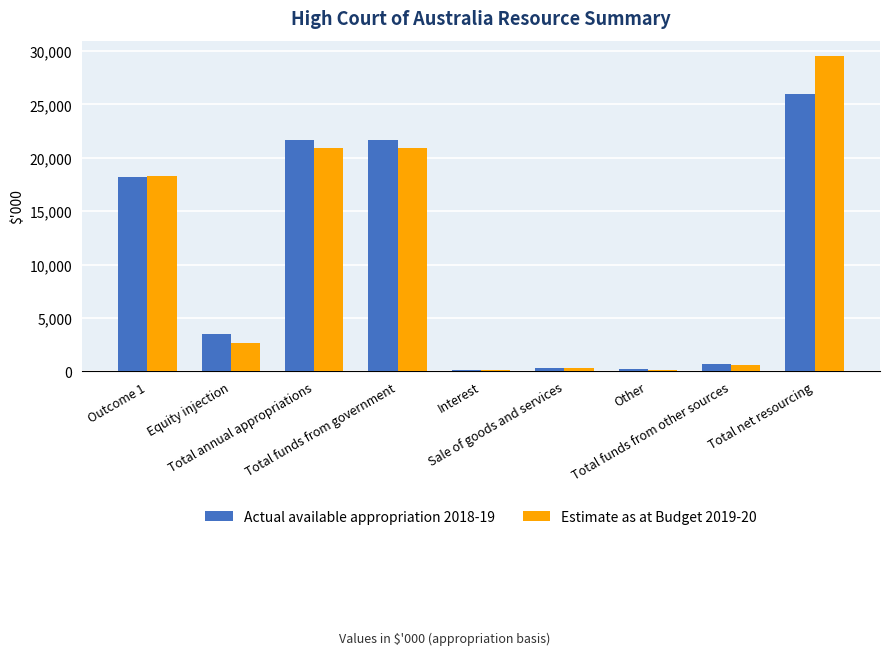

How many values in the Estimate as at Budget 2019-20 series are below 2630?

4